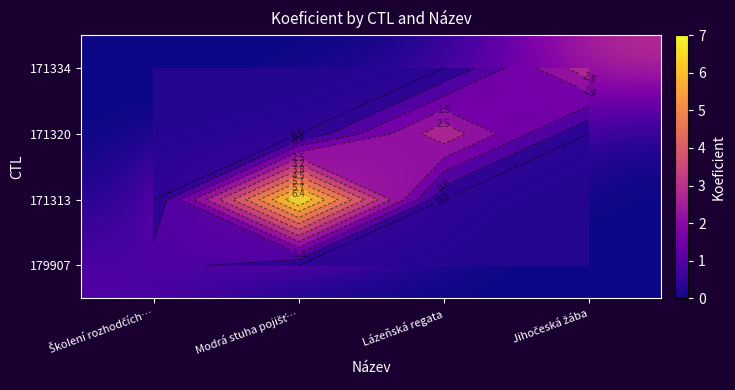

What is the difference between the highest and lowest values at Školení rozhodčích…?

1